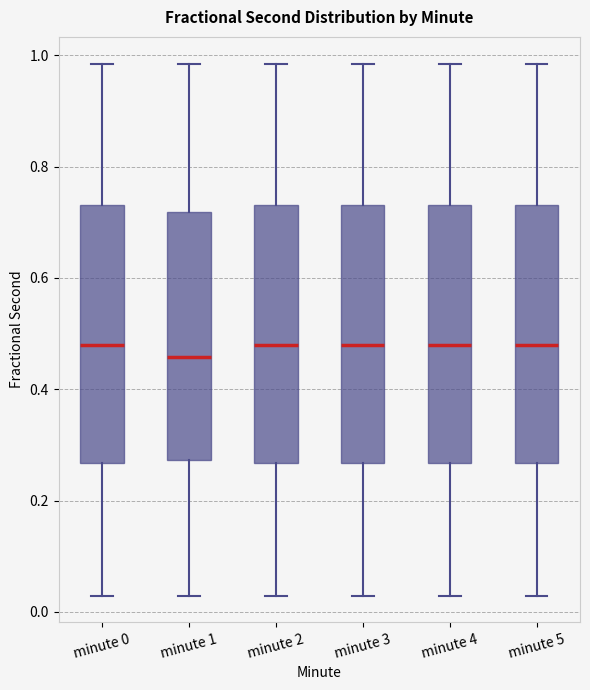

Reading left to right, read every box against the y-axis: the position of its median line, the range the box covers, and the ends of its whiskers. The values are not printed on the chart, so give them approximately, as read against the axis.

minute 0: median 0.48, box 0.26 to 0.74, whiskers 0.02 to 0.98
minute 1: median 0.46, box 0.28 to 0.72, whiskers 0.02 to 0.98
minute 2: median 0.48, box 0.26 to 0.74, whiskers 0.02 to 0.98
minute 3: median 0.48, box 0.26 to 0.74, whiskers 0.02 to 0.98
minute 4: median 0.48, box 0.26 to 0.74, whiskers 0.02 to 0.98
minute 5: median 0.48, box 0.26 to 0.74, whiskers 0.02 to 0.98